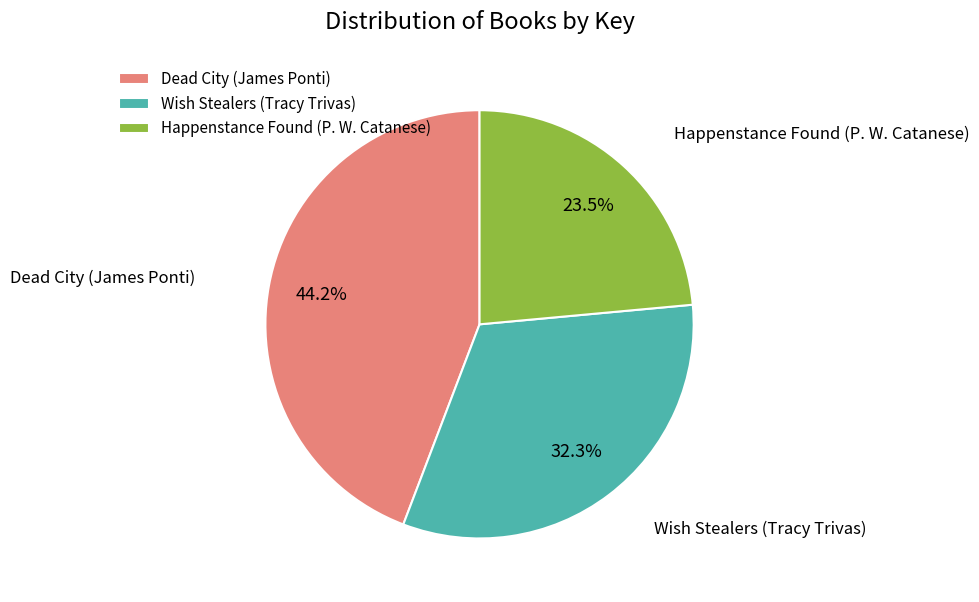

To the nearest percent, what is the difference between the Wish Stealers (Tracy Trivas) and Happenstance Found (P. W. Catanese) slice percentages?

9%